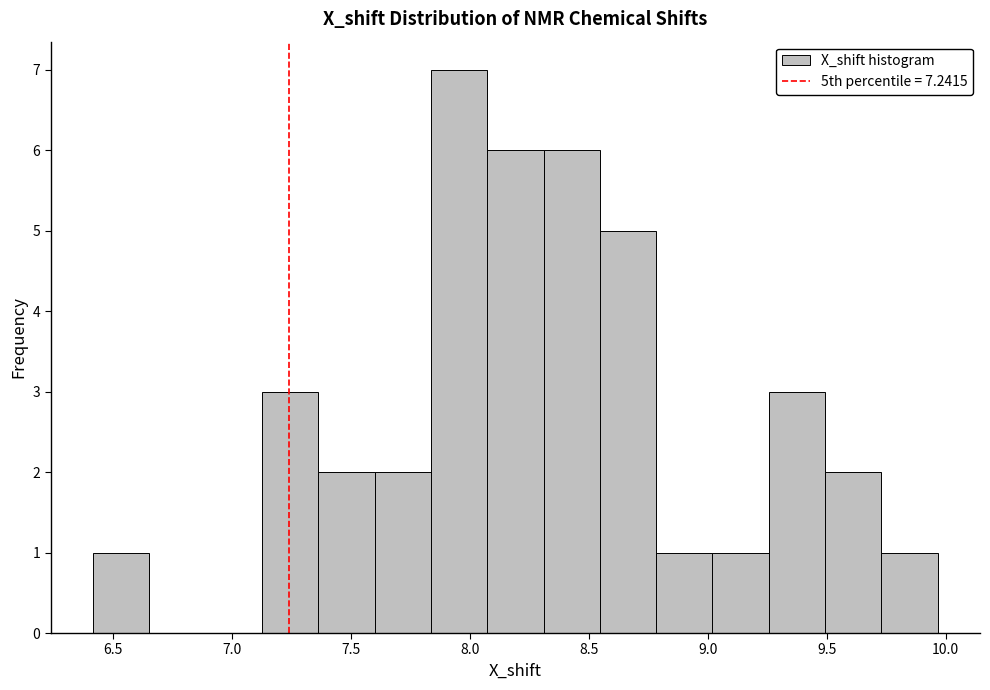

Reading left to right, list every bar in this chart as the range it spans on the x-axis followed by its height. Neither the bar edges nor the heights are printed on the chart, so give them approximately, as read against the axes.

6.40 to 6.65: 1
6.65 to 6.90: 0
6.90 to 7.15: 0
7.15 to 7.35: 3
7.35 to 7.60: 2
7.60 to 7.85: 2
7.85 to 8.05: 7
8.05 to 8.30: 6
8.30 to 8.55: 6
8.55 to 8.80: 5
8.80 to 9.00: 1
9.00 to 9.25: 1
9.25 to 9.50: 3
9.50 to 9.75: 2
9.75 to 9.95: 1